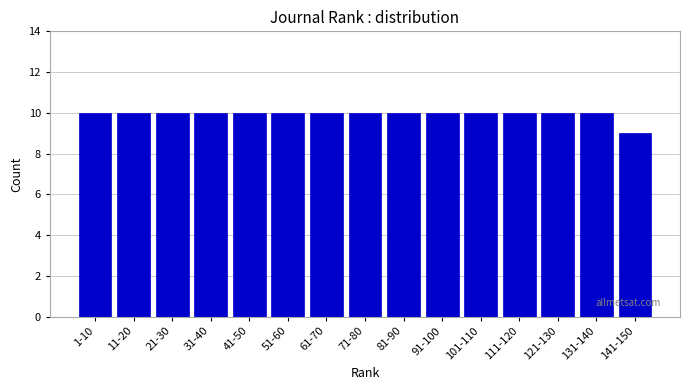

Reading left to right, extract all data points from this chart.

10	10	10	10	10	10	10	10	10	10	10	10	10	10	9